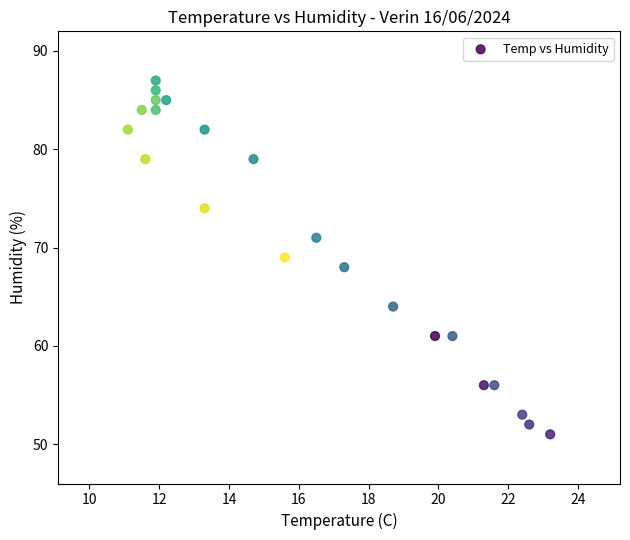

What is the range of Y values (max minus min)?

36